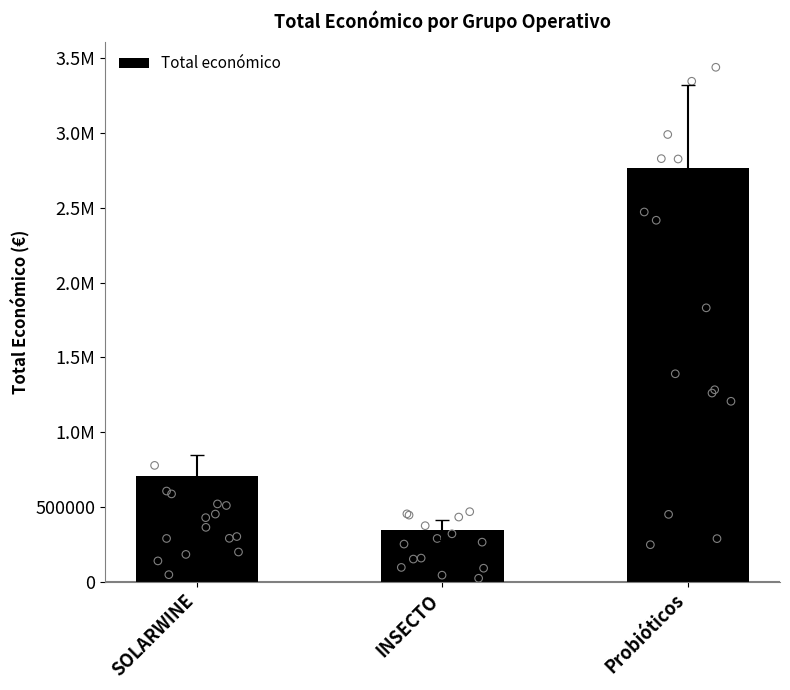

Approximately how many times larger is the value at SOLARWINE compared to INSECTO?

2.1